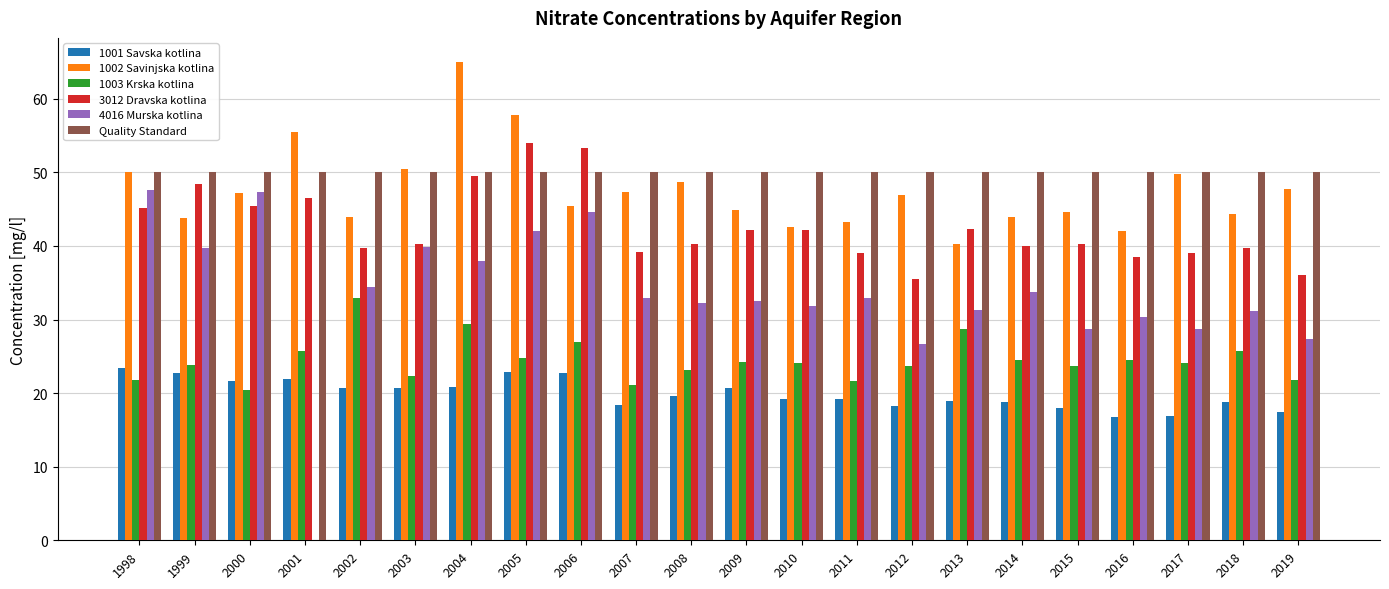

True or false: 1002 Savinjska kotlina has a value of 57.8 at 2005.

True